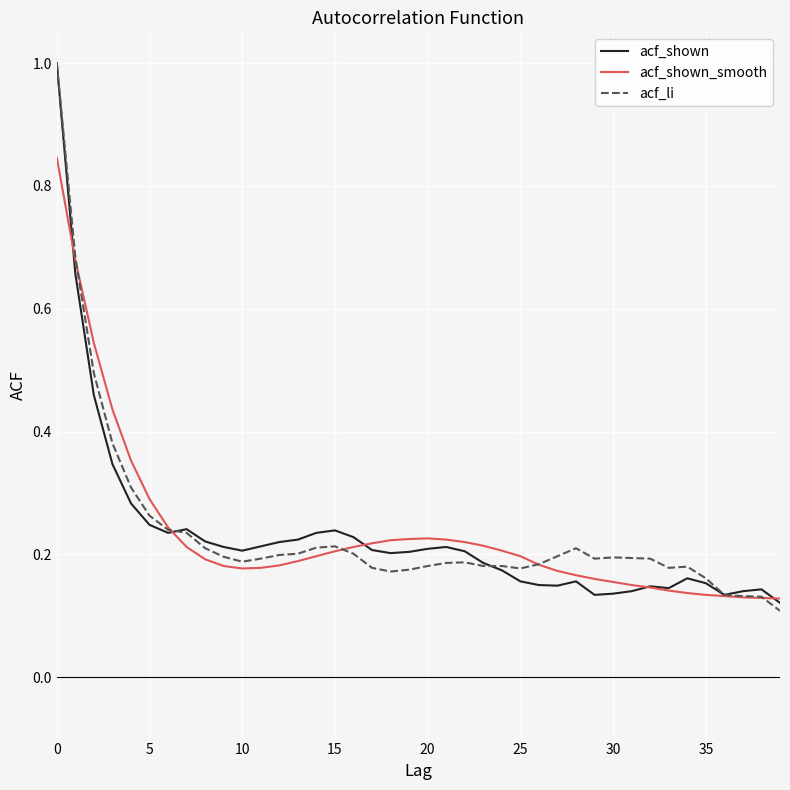

What is the highest value of the acf_li series?

1.0